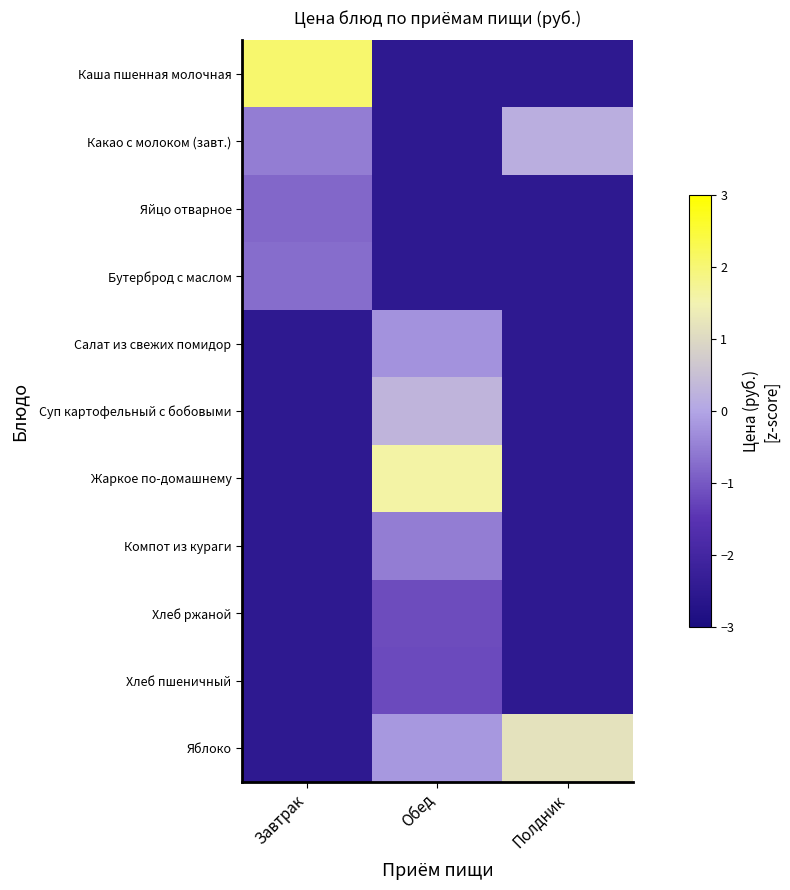

Which series has the widest spread of values?

Каша пшенная молочная